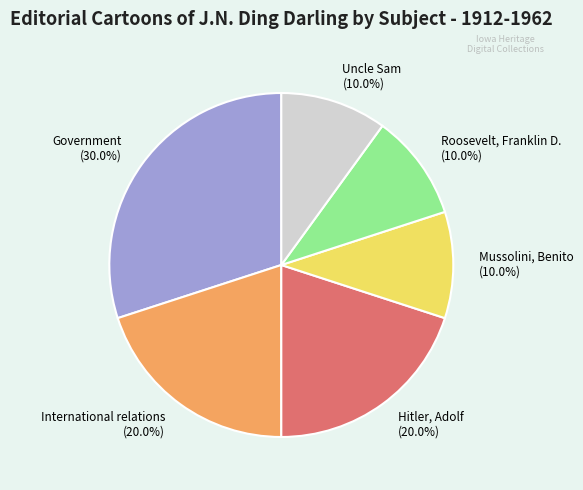

To the nearest percent, what is the average slice percentage?

17%